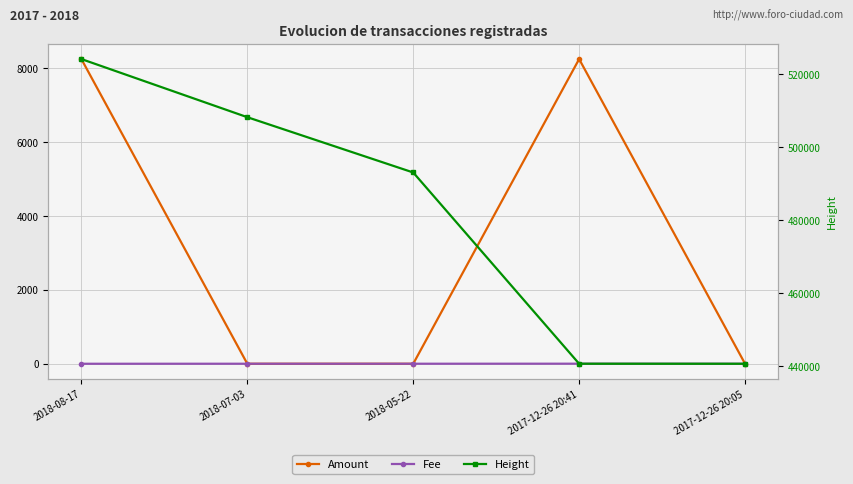

List the labels in order of Height value, largest first.

2018-08-17, 2018-07-03, 2018-05-22, 2017-12-26 20:41, 2017-12-26 20:05